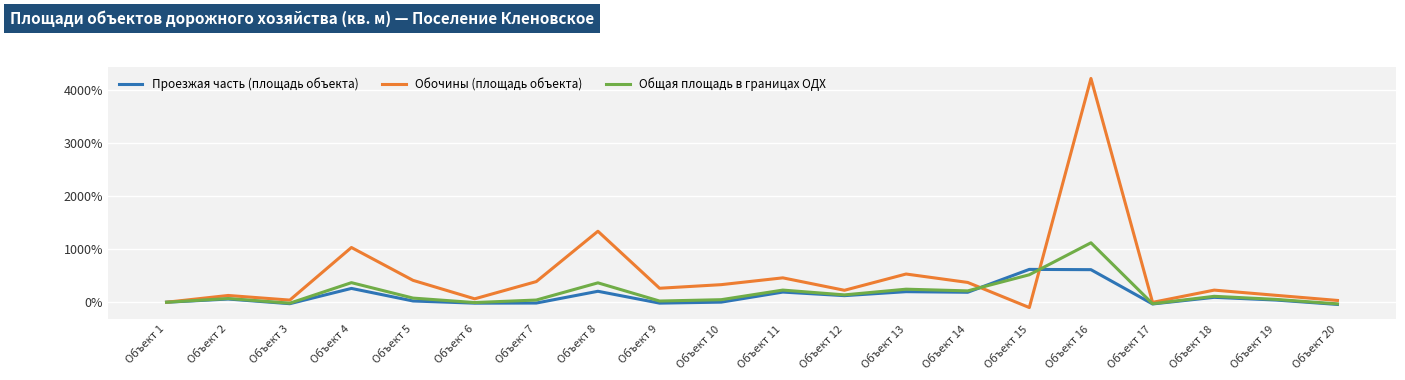

How many values in the Обочины (площадь объекта) series are below 263?

10